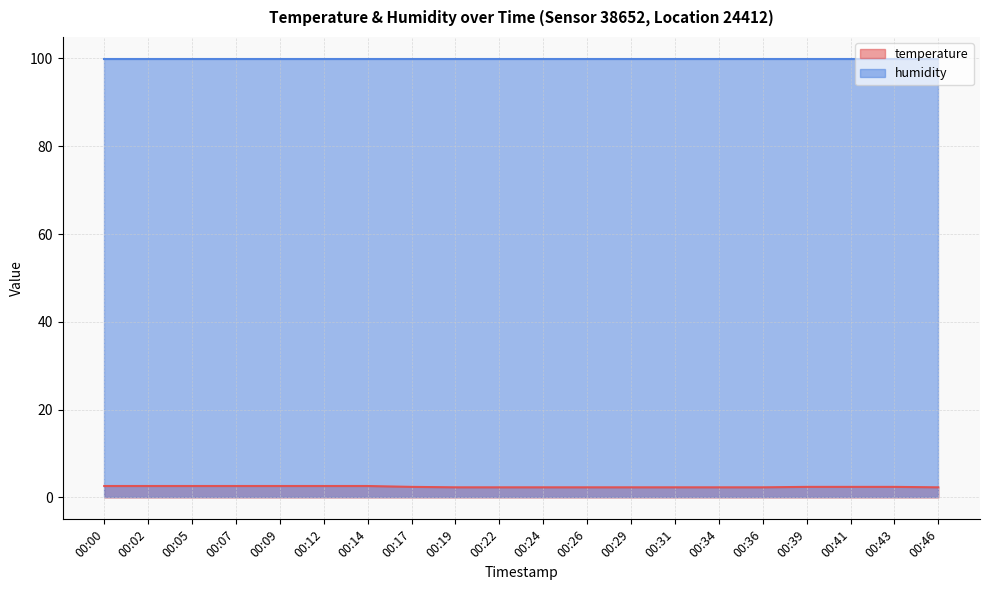

What is the sum of all values?

48.5